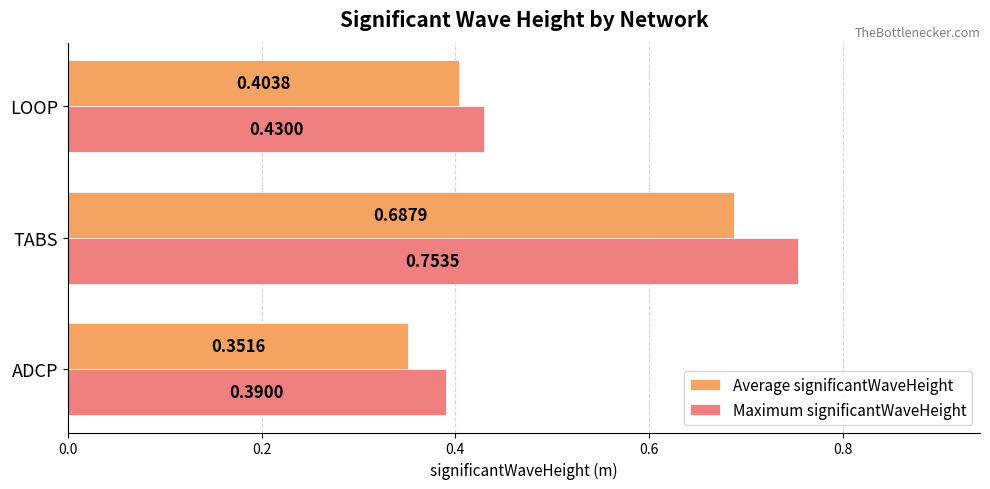

List the series in order of their peak value, lowest first.

Average significantWaveHeight, Maximum significantWaveHeight